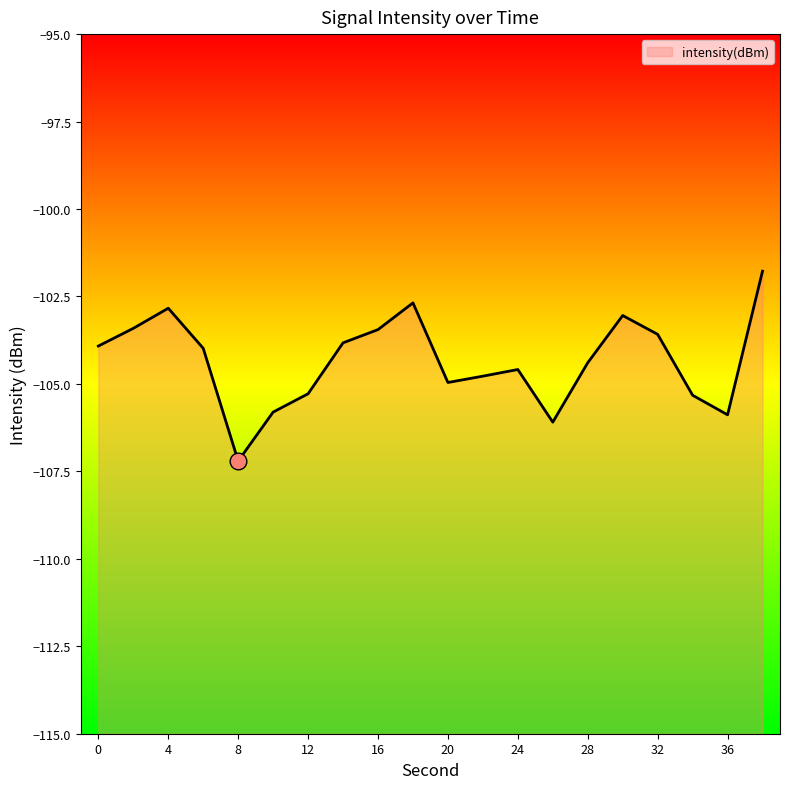

How many interior local valleys (lower than both neighbors) does the data have?

4